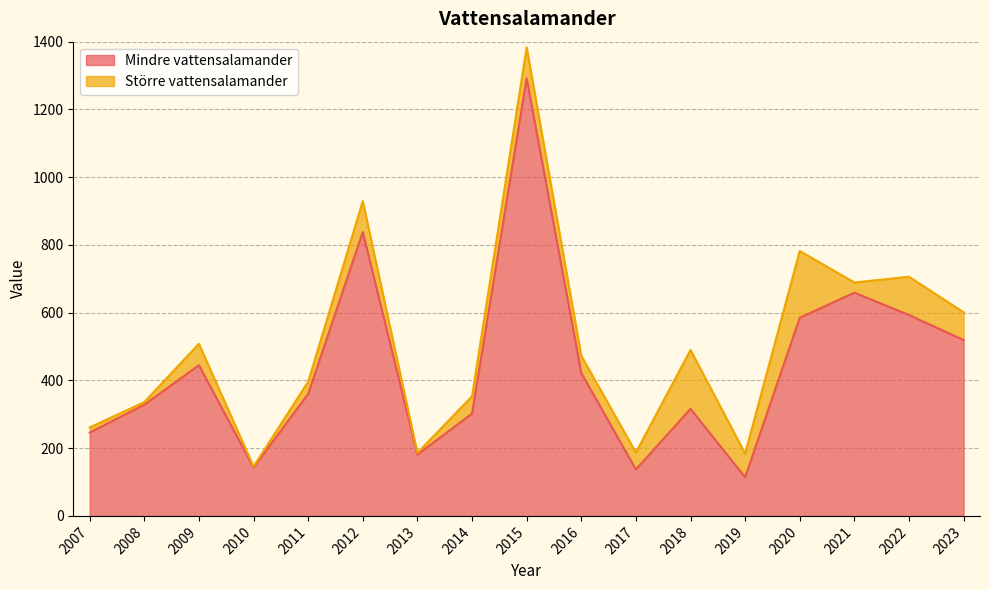

True or false: the data shows 754 at 2016.

False